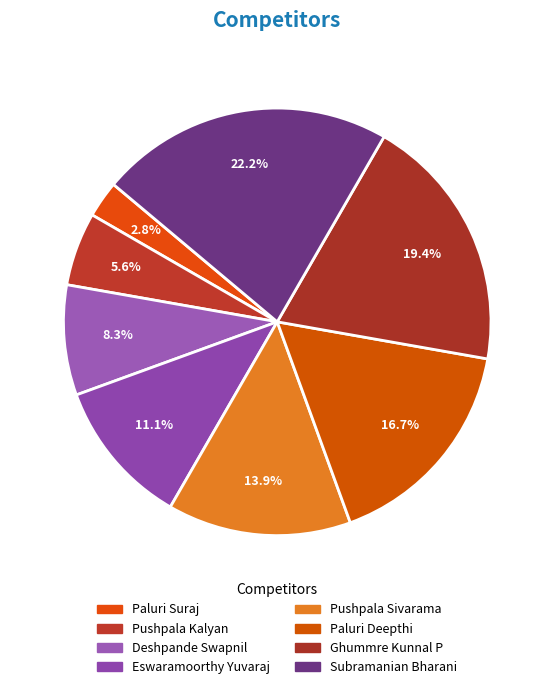

Is there any slice that represents more than half of the pie?

No